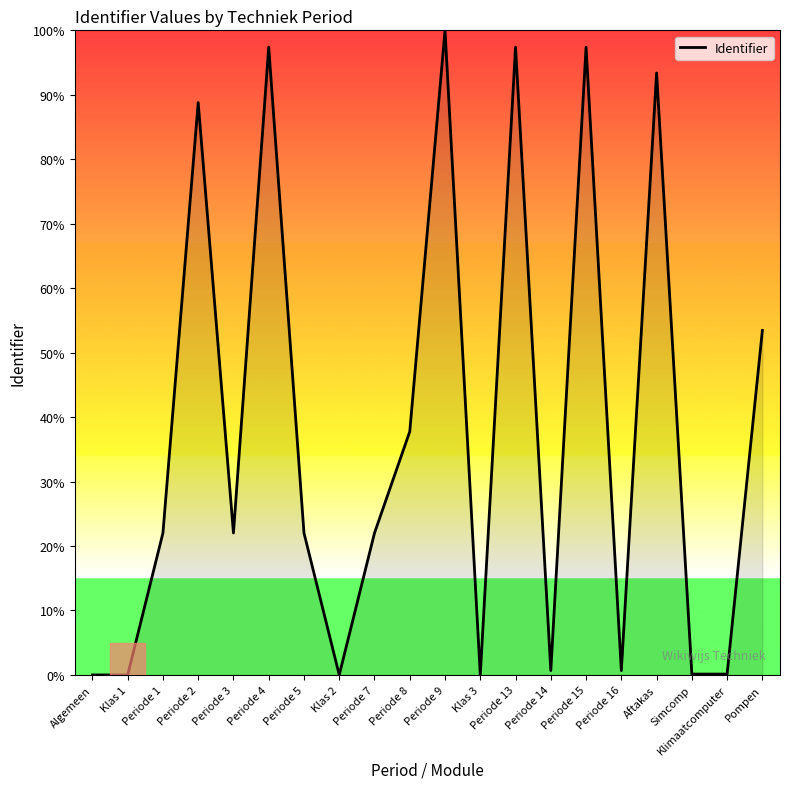

Which category has the highest value across all series?

Periode 9